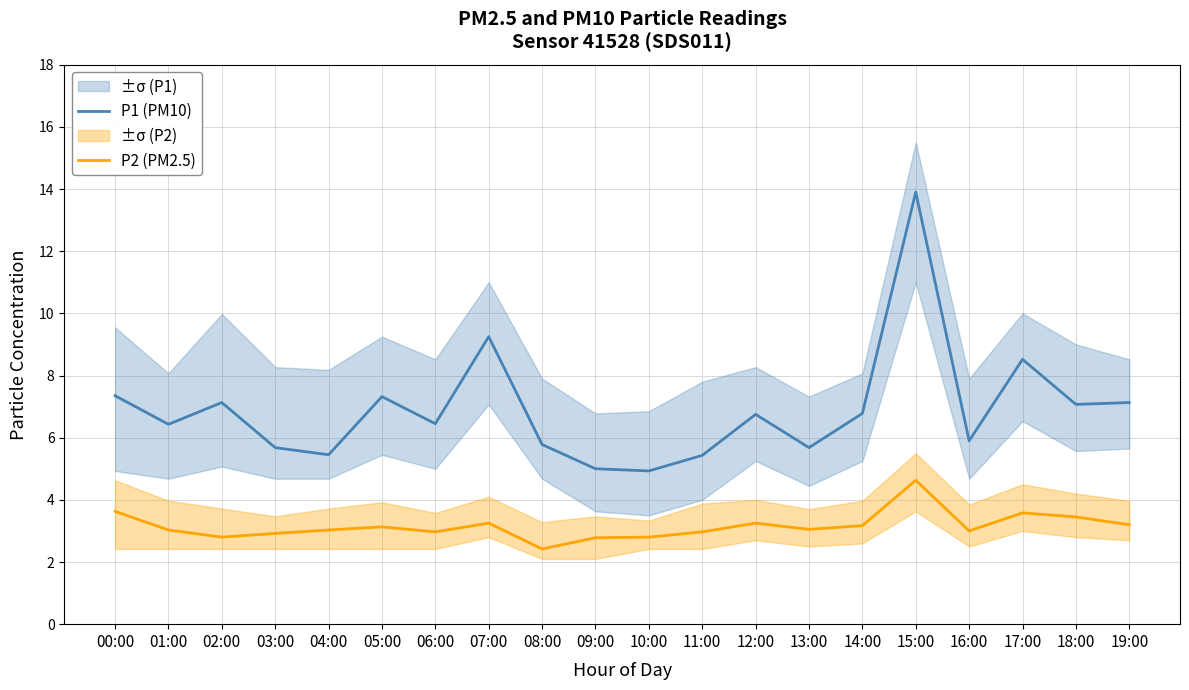

What is the average value of the P2 (PM2.5) series?

3.2